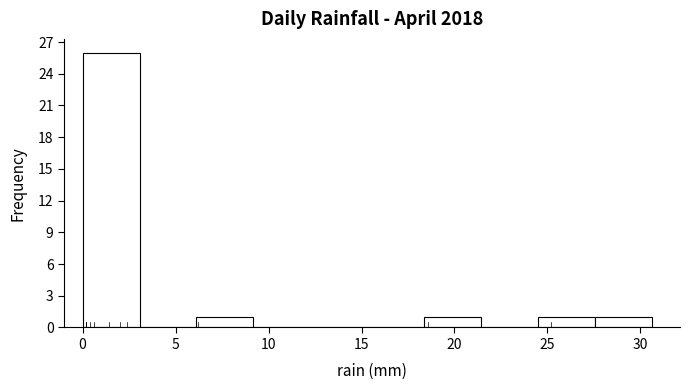

Over which range of the x-axis is the bar tallest?

0.0 to 3.0